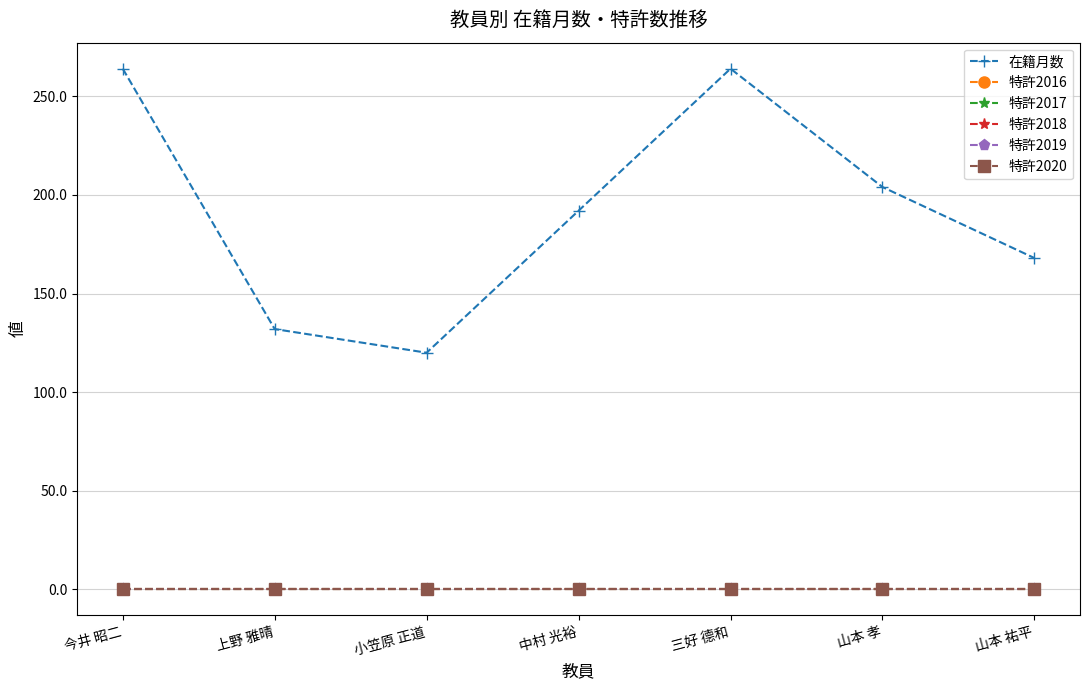

Is this an area chart (filled region under the line)?

No